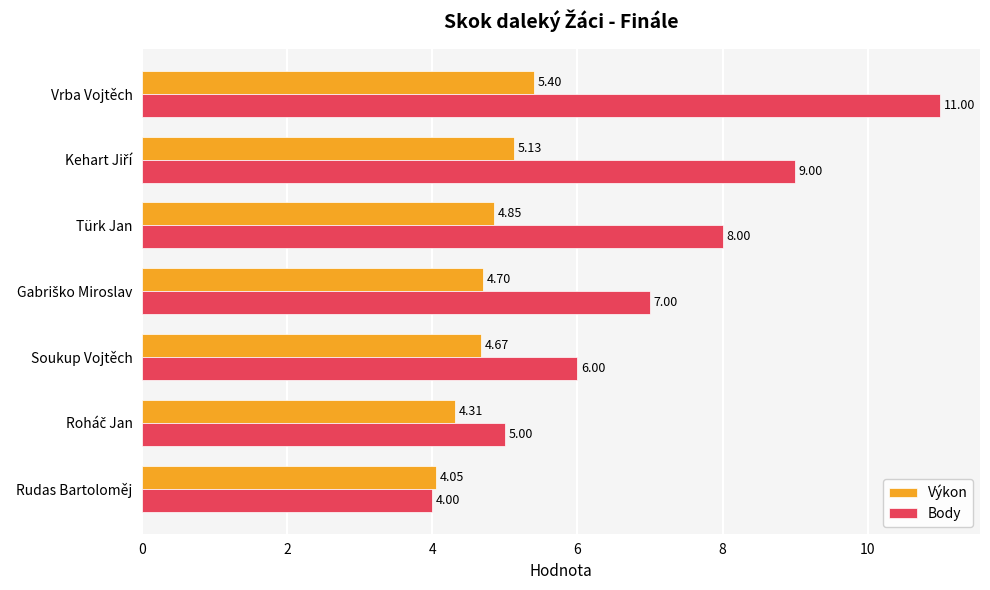

Where is Výkon nearest to the value 4?

Rudas Bartoloměj